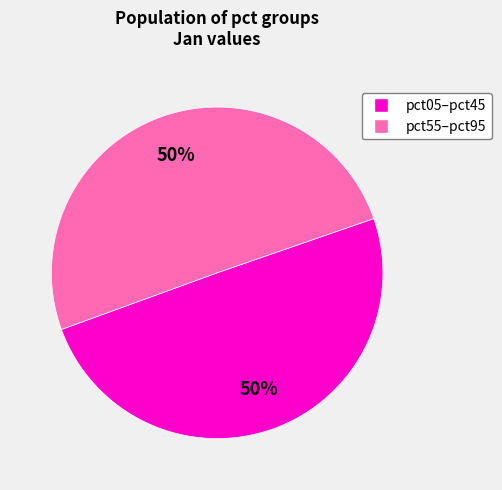

Which slice is the smallest?

pct95